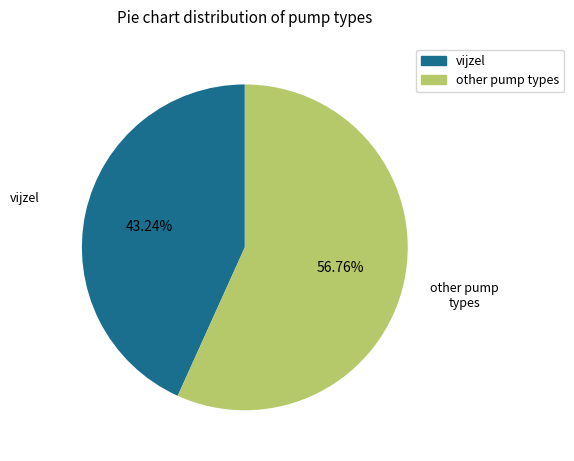

To the nearest percent, what is the average slice percentage?

50%